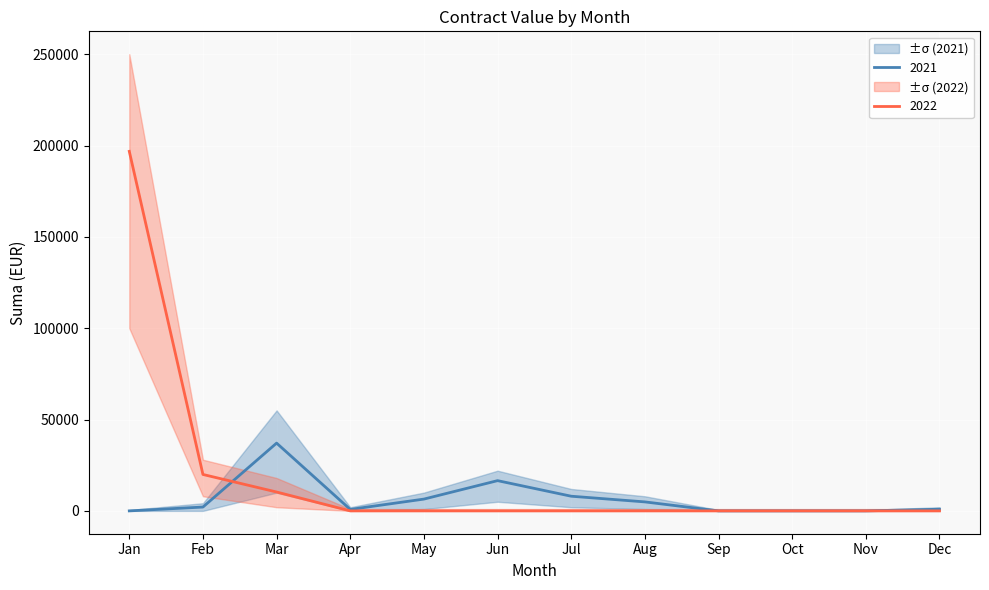

What is the average value of the 2021 series?

6405.0